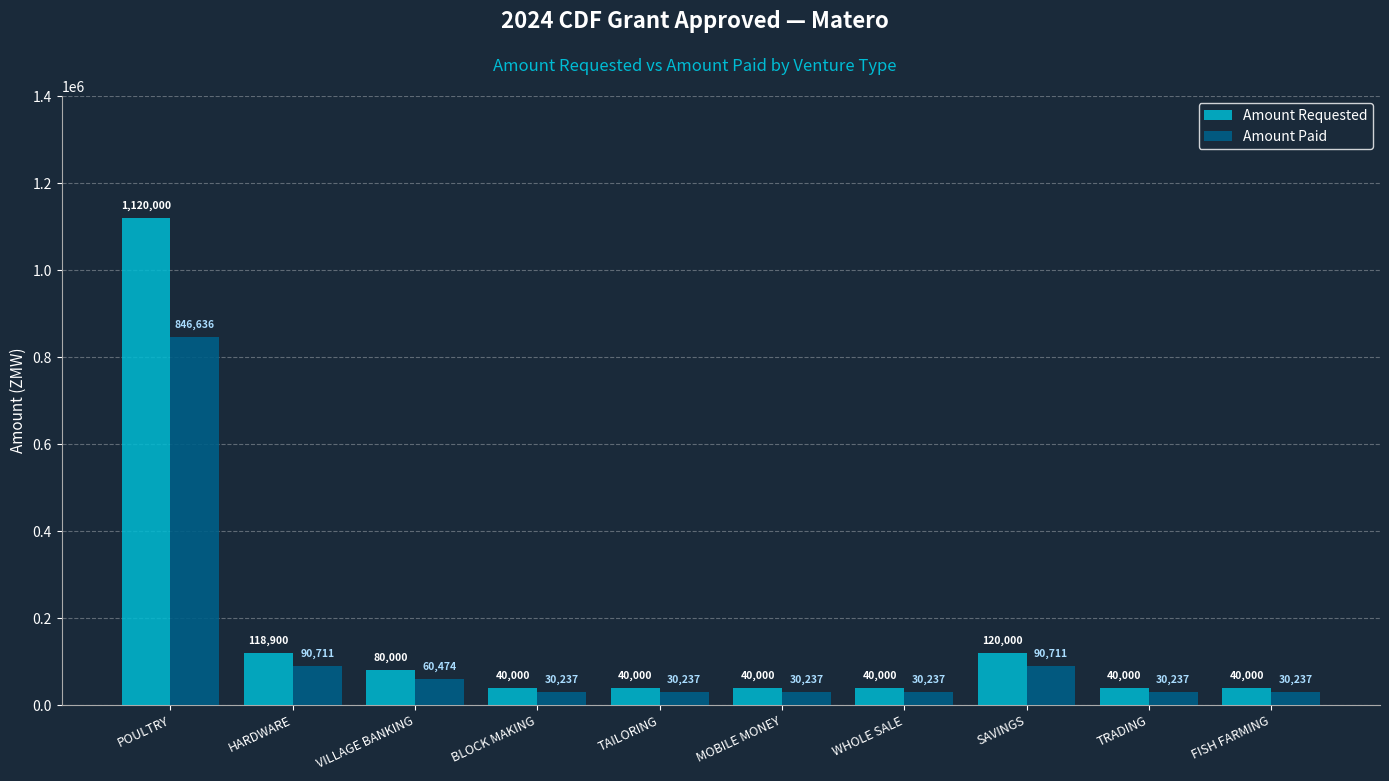

List the series in order of their peak value, lowest first.

Amount Paid, Amount Requested